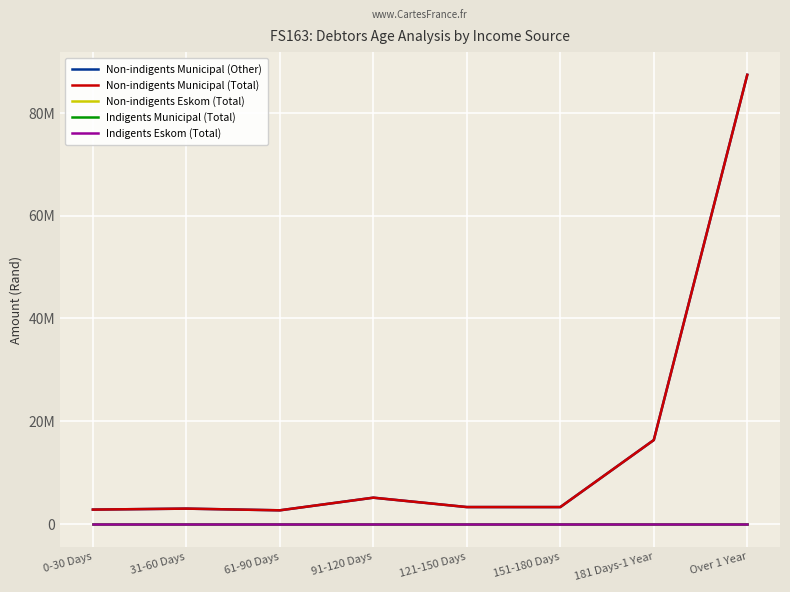

Does the chart display data point markers on the line(s)?

No